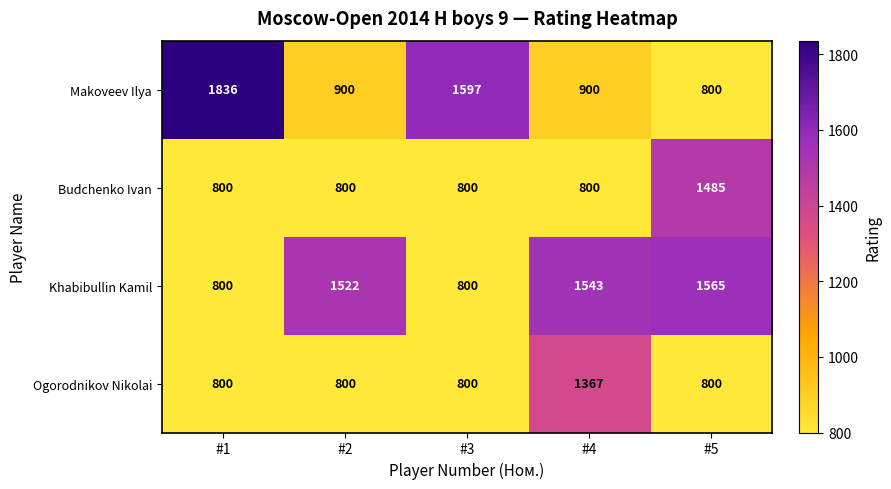

Reading left to right, extract all data points from this chart.

Makoveev Ilya: #1=1836	#2=900	#3=1597	#4=900	#5=800
Budchenko Ivan: #1=800	#2=800	#3=800	#4=800	#5=1485
Khabibullin Kamil: #1=800	#2=1522	#3=800	#4=1543	#5=1565
Ogorodnikov Nikolai: #1=800	#2=800	#3=800	#4=1367	#5=800